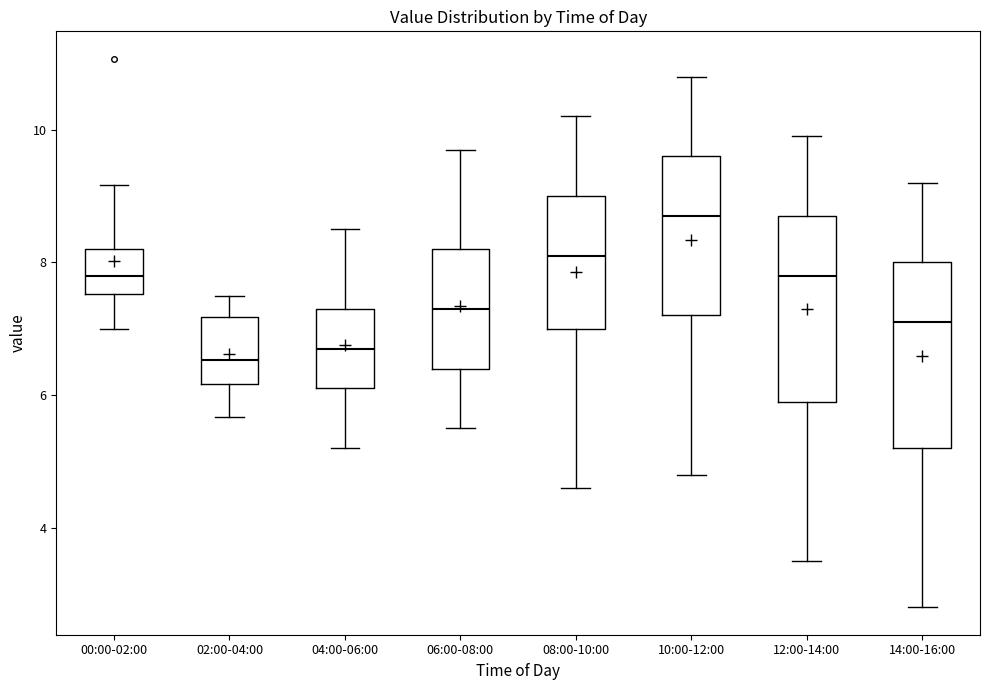

Which box has the highest median line?

10:00-12:00